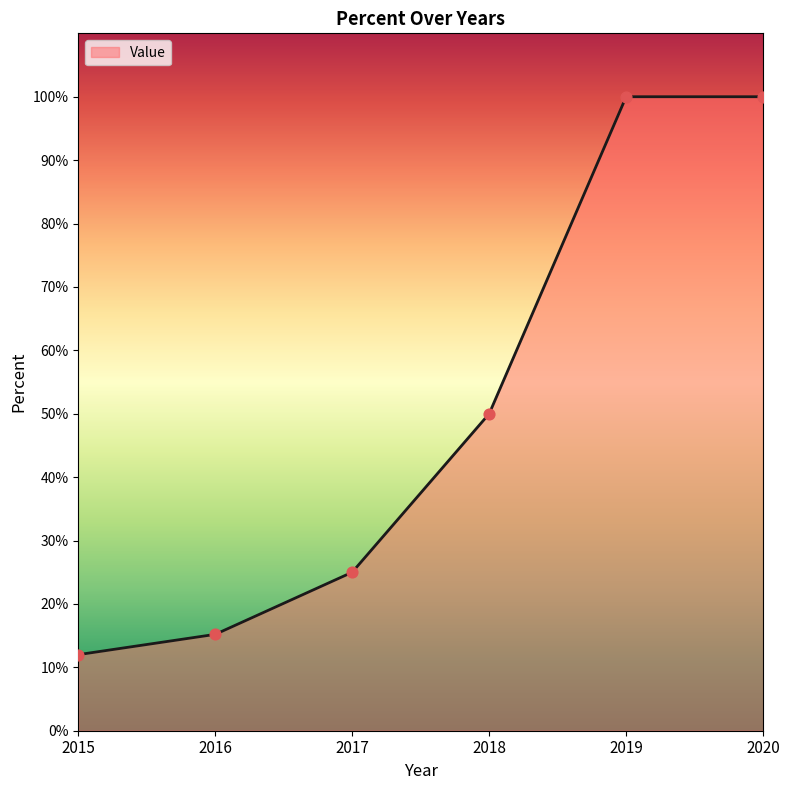

Approximately how many times larger is the value at 2019 compared to 2018?

2.0